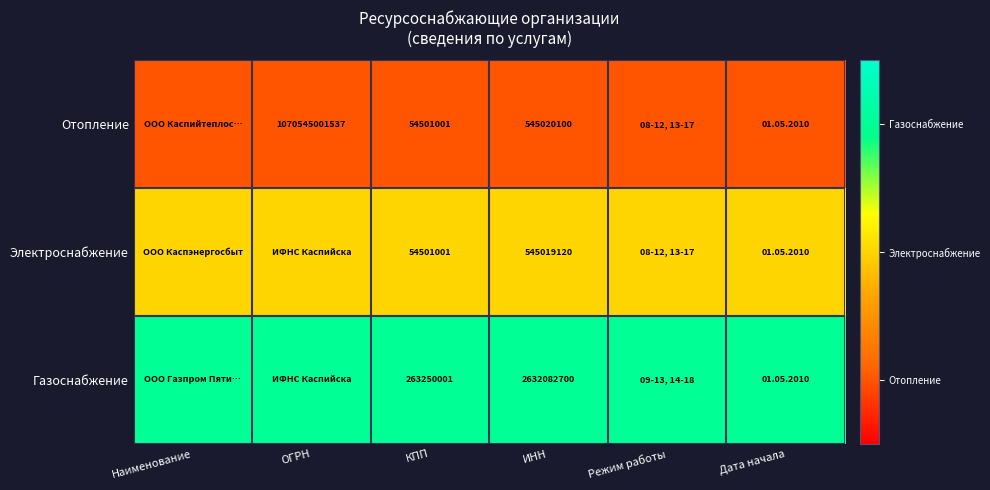

The value of Электроснабжение at КПП is 54501001. True or false?

True